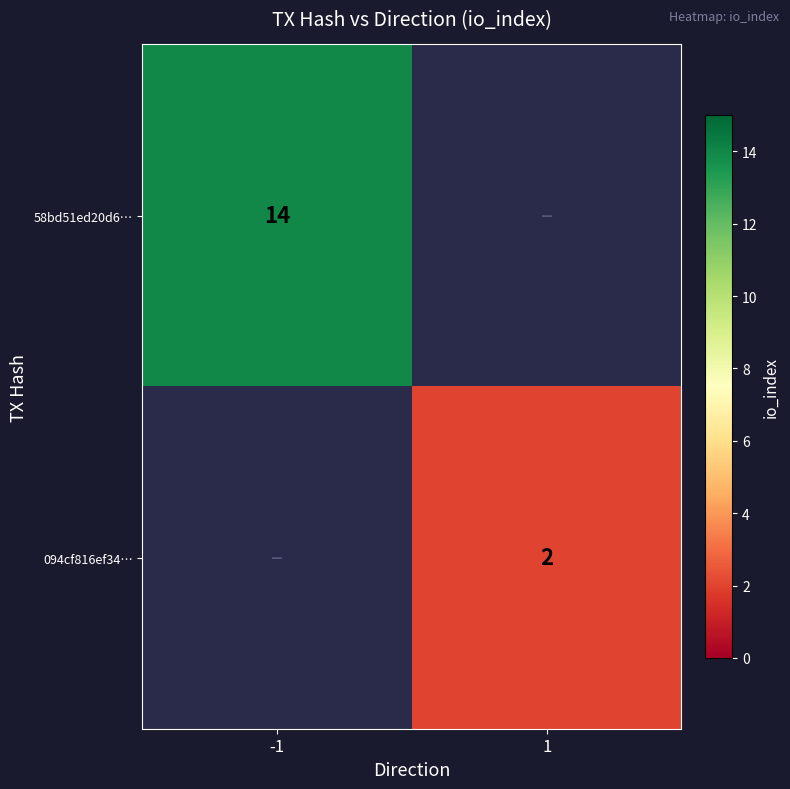

At how many categories does at least one series exceed 9?

1